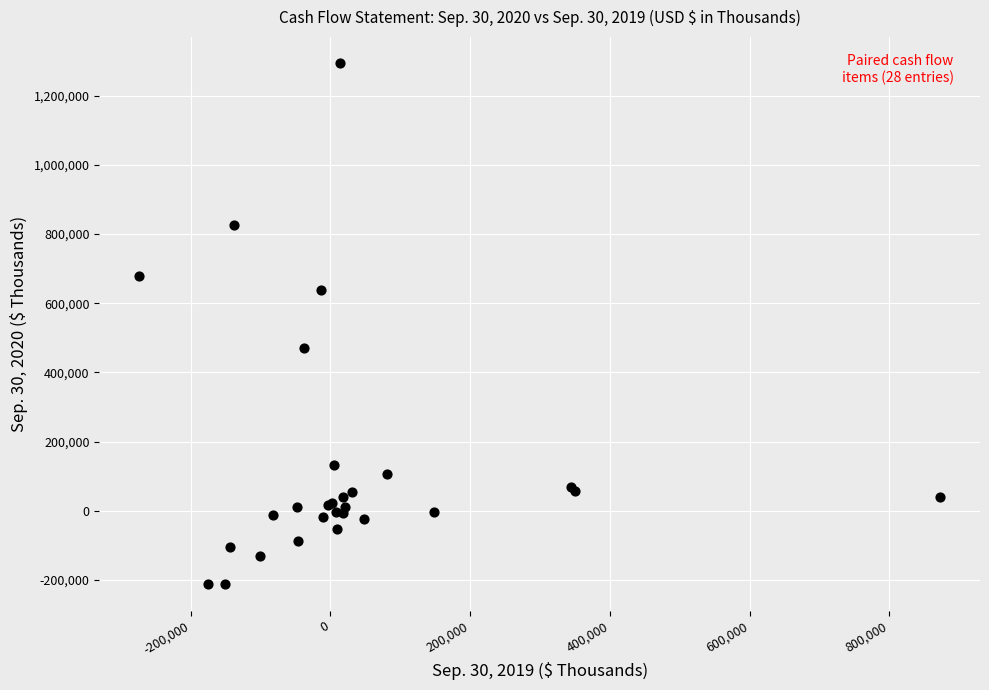

What Y value in the scatter plot is closest to 540503?

469346